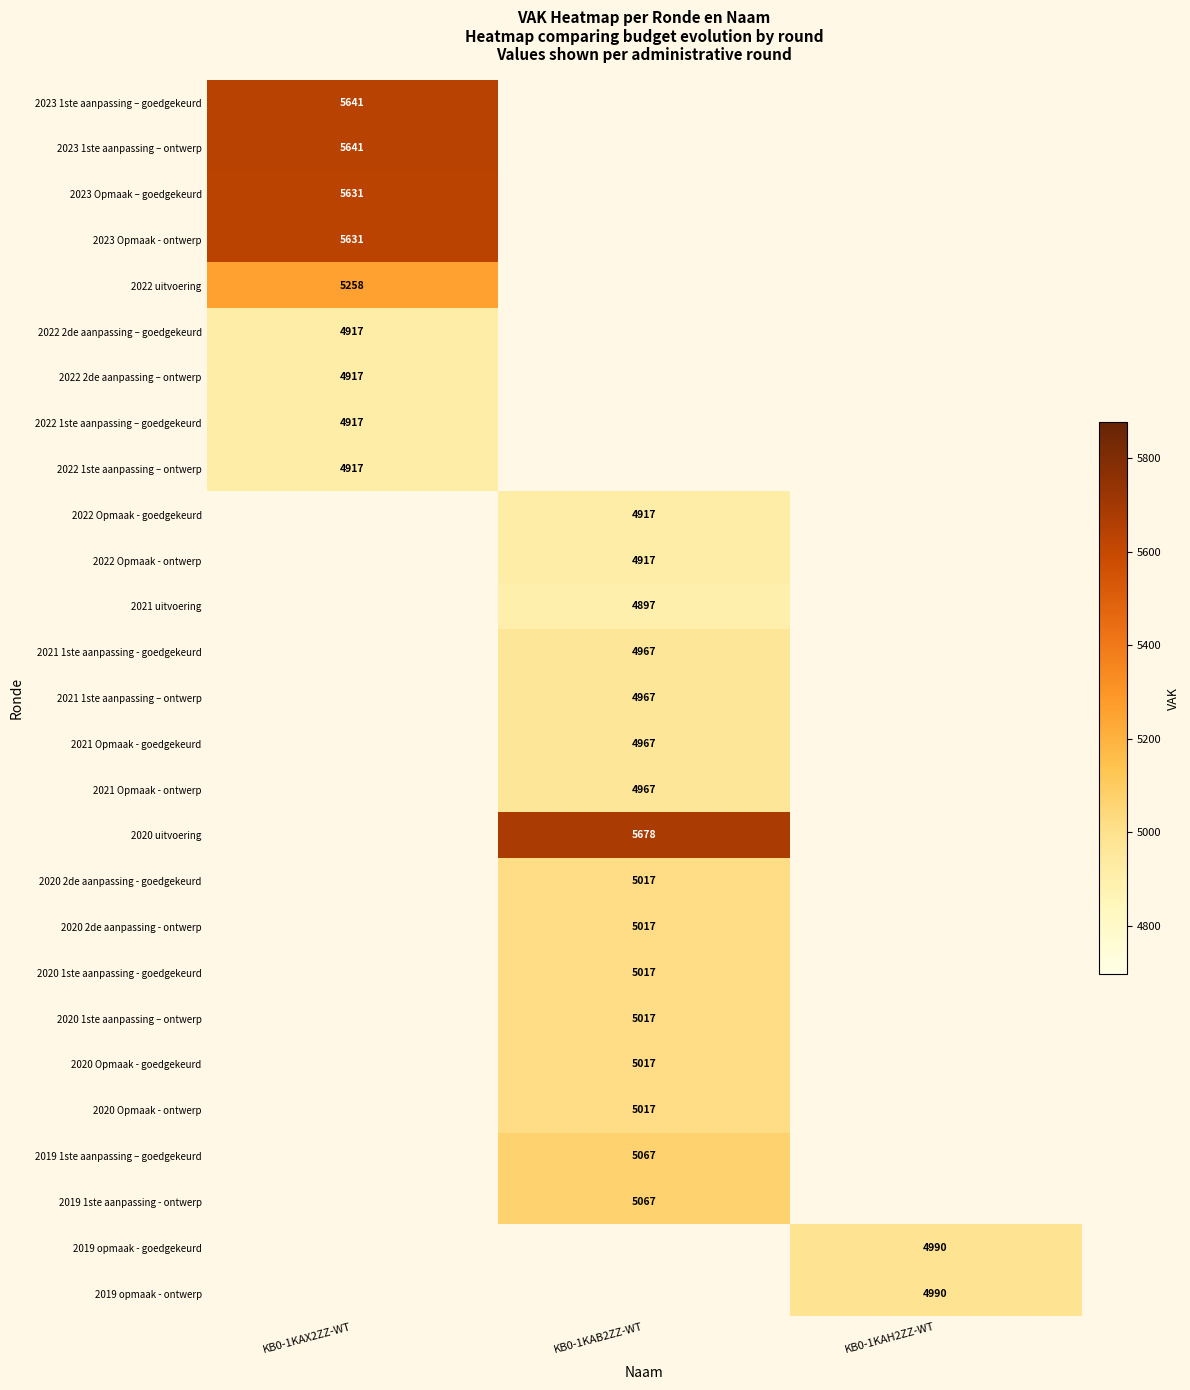

The 2020 2de aanpassing - goedgekeurd series shows 8448 at KB0-1KAB2ZZ-WT. True or false?

False